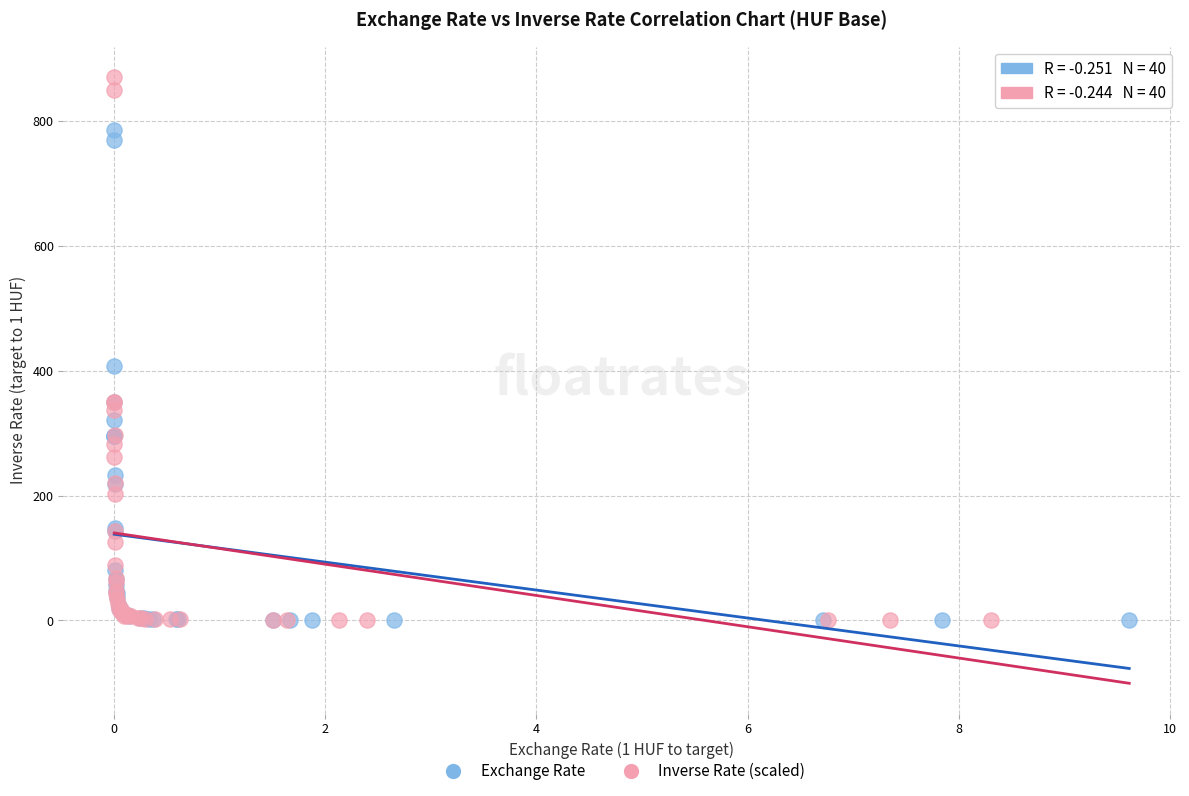

Which series has the largest Y range (max minus min)?

Inverse Rate (scaled)